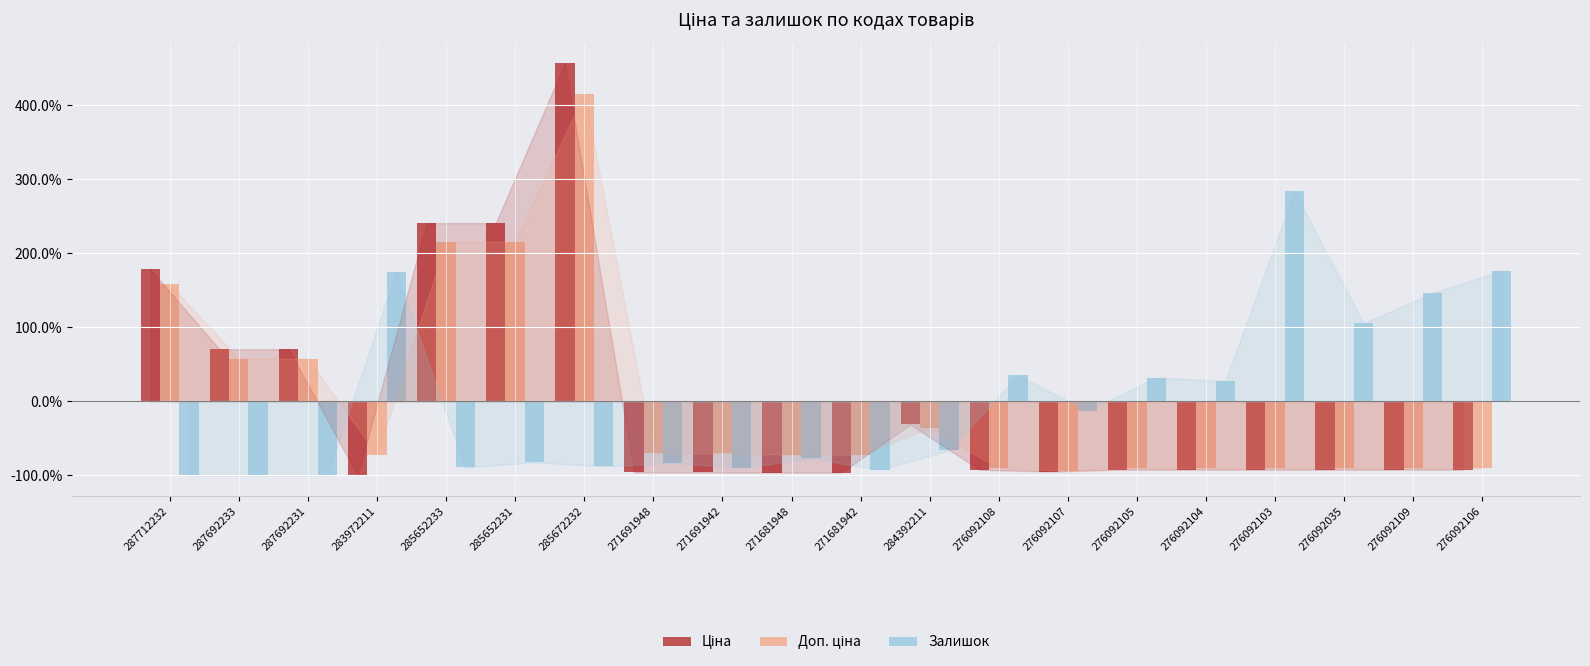

What position from the right is 276092108?

8